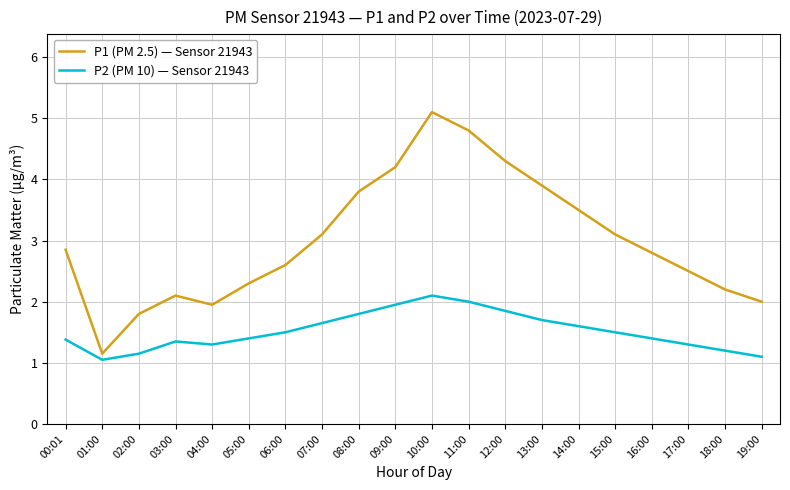

What is the minimum value for P2 (PM 10) — Sensor 21943?

1.1